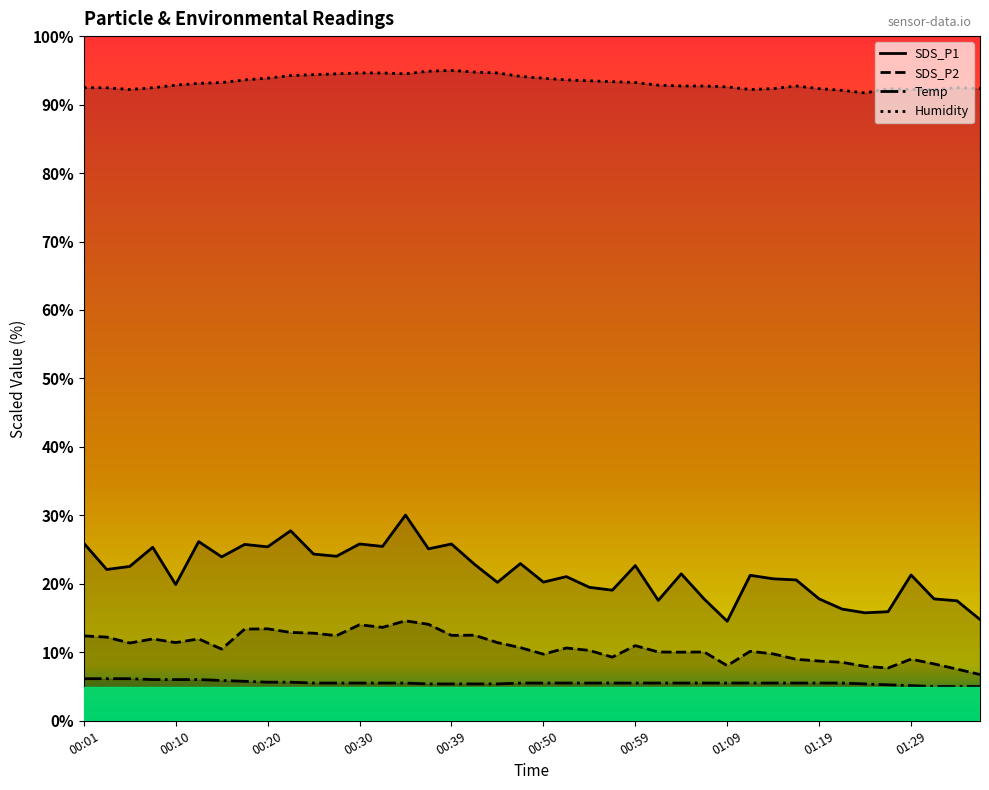

Reading left to right, transcribe all the data shown in this chart.

SDS_P1: 25.9	22.1	22.5	25.3	19.9	26.2	23.9	25.8	25.4	27.8	24.3	24.0	25.8	25.5	30.0	25.1	25.8	22.9	20.2	23.0	20.3	21.1	19.5	19.1	22.7	17.6	21.5	17.8	14.5	21.2	20.7	20.6	17.8	16.3	15.8	15.9	21.3	17.8	17.5	14.8
SDS_P2: 12.4	12.2	11.4	12.0	11.4	12.0	10.5	13.4	13.4	12.9	12.8	12.4	14.0	13.6	14.6	14.1	12.5	12.5	11.4	10.7	9.7	10.6	10.3	9.3	11.0	10.0	10.0	10.0	8.1	10.1	9.8	9.0	8.7	8.5	7.9	7.7	9.0	8.3	7.5	6.8
Temp: 6.1	6.1	6.1	6.0	6.0	6.0	5.9	5.8	5.6	5.6	5.5	5.5	5.5	5.5	5.5	5.4	5.4	5.4	5.4	5.5	5.5	5.5	5.5	5.5	5.5	5.5	5.5	5.5	5.5	5.5	5.5	5.5	5.5	5.5	5.4	5.3	5.1	5.0	5.0	5.0
Humidity: 92.5	92.5	92.2	92.5	92.8	93.1	93.2	93.6	93.9	94.2	94.4	94.5	94.6	94.6	94.5	94.9	95.0	94.7	94.6	94.1	93.9	93.6	93.5	93.3	93.2	92.8	92.7	92.7	92.6	92.2	92.3	92.7	92.3	92.1	91.7	92.3	92.2	92.2	92.5	92.3